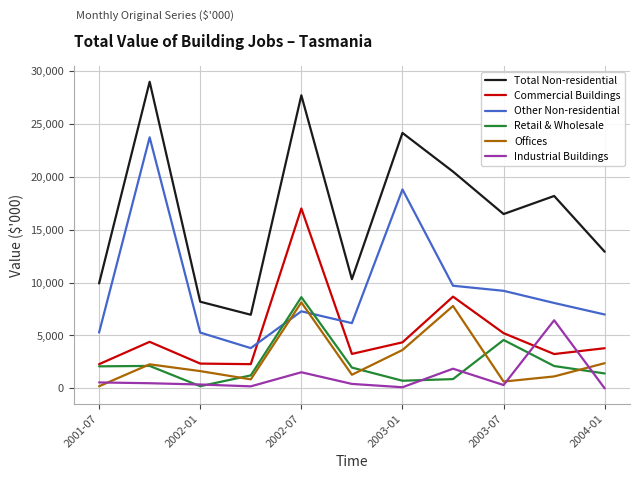

Which series has the widest spread of values?

Total Non-residential